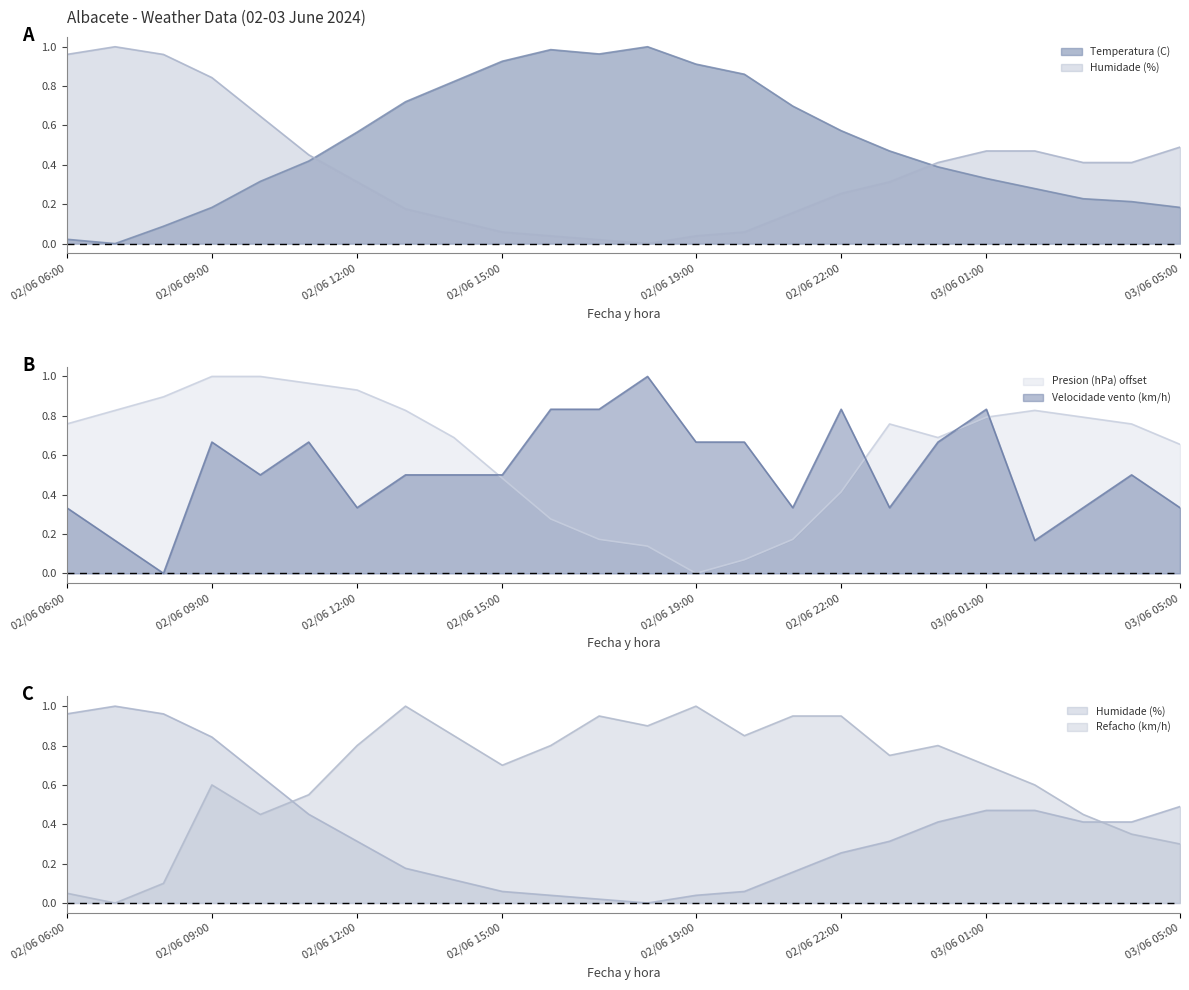

Which label corresponds to the smallest value in the chart?

02/06 07:00